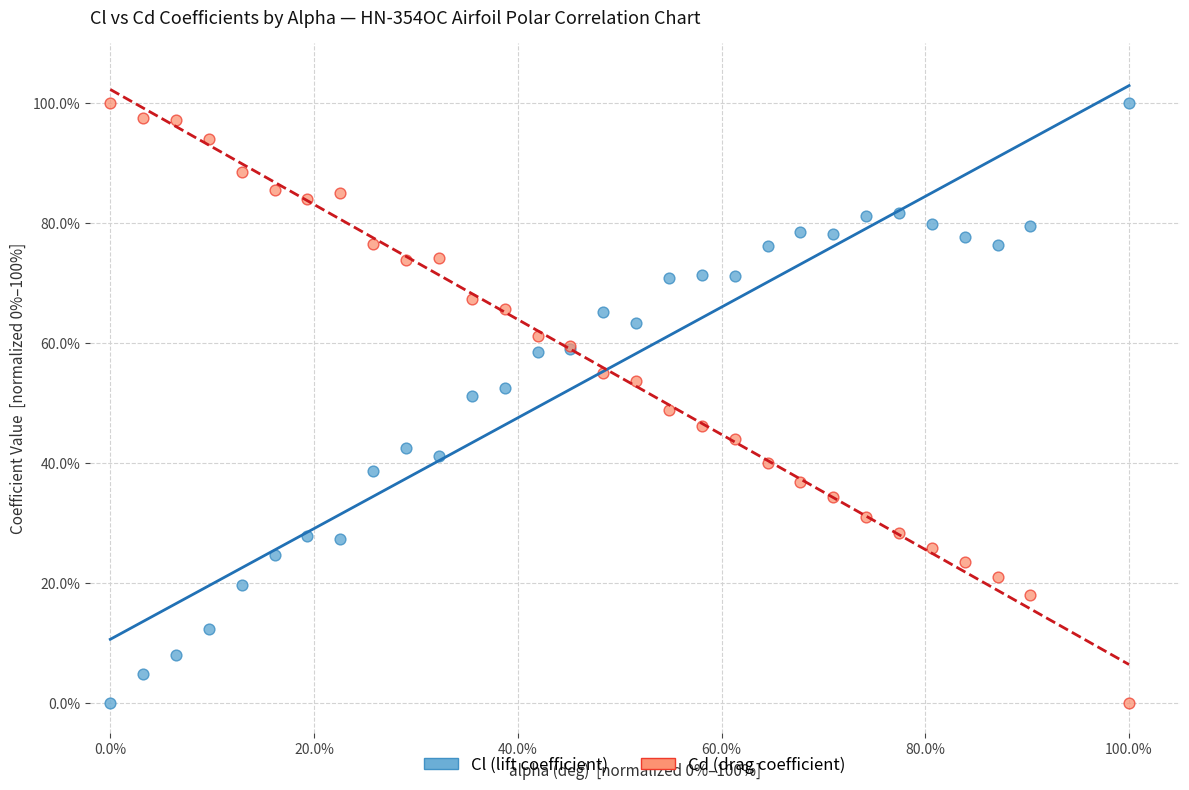

What are all the series names shown in the legend?

Cl (lift coefficient), Cd (drag coefficient)